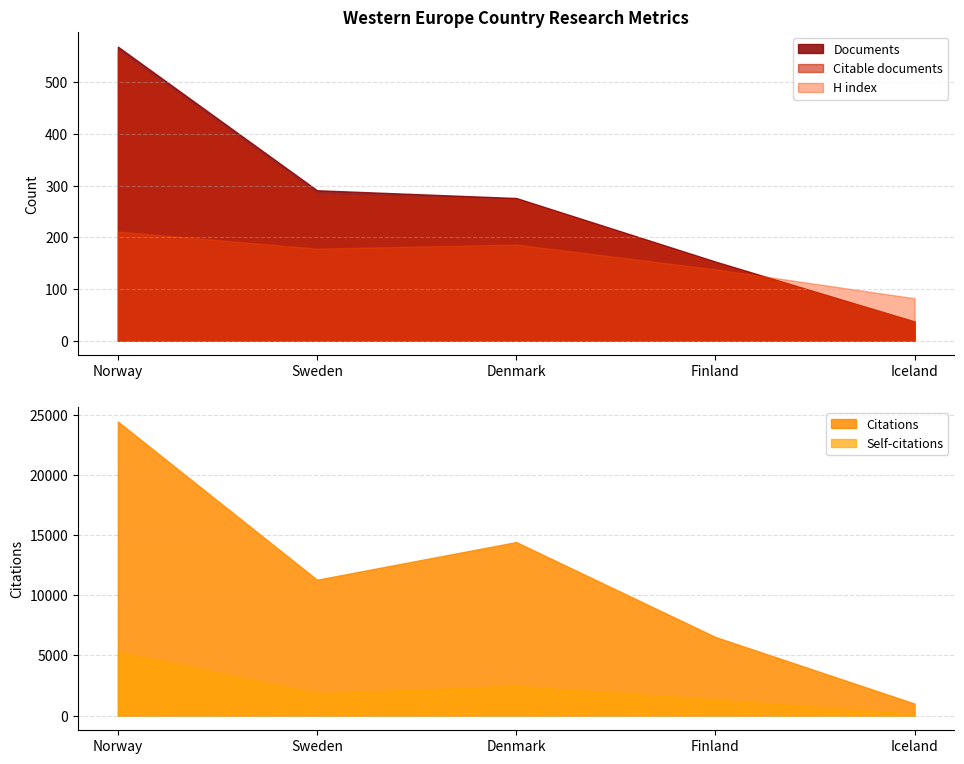

True or false: Documents has a value of 153 at Finland.

True